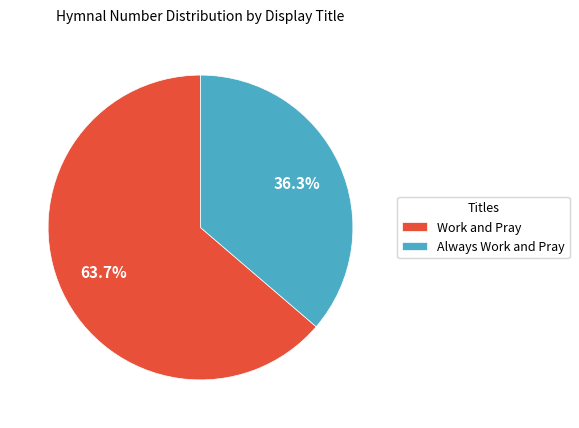

Is the sum of Always Work and Pray and Work and Pray greater than half?

Yes